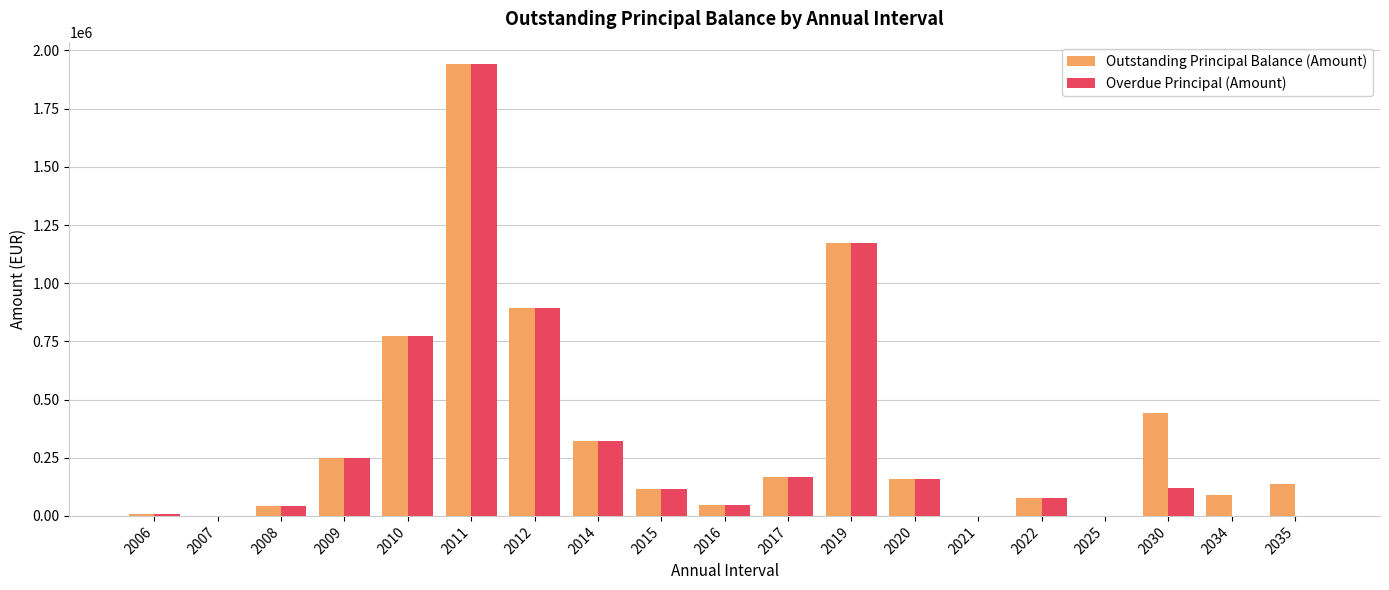

Is the value of Overdue Principal (Amount) at 2022 greater than the value of Outstanding Principal Balance (Amount) at 2012?

No